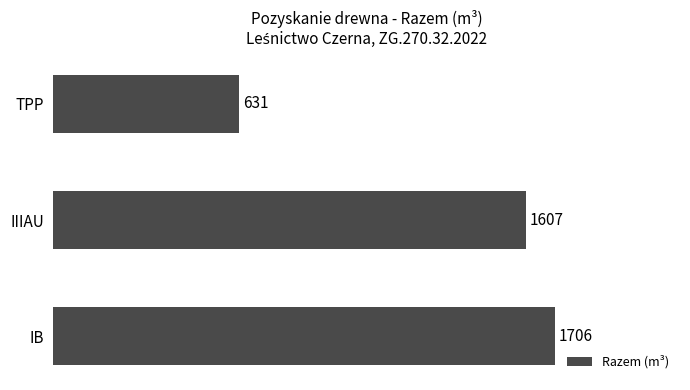

Reading top to bottom, transcribe all the data shown in this chart.

631	1607	1706